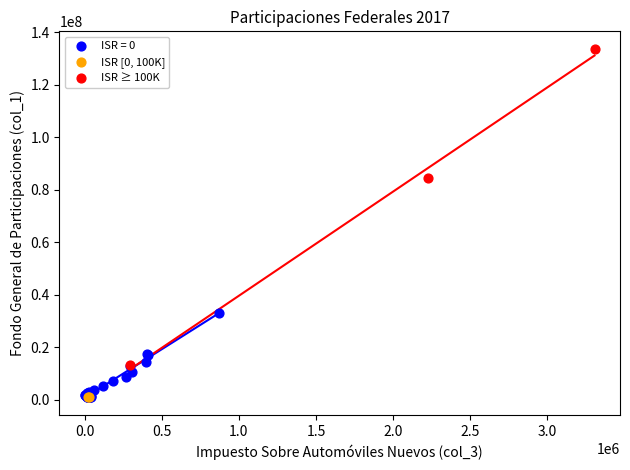

Which series has the largest Y range (max minus min)?

ISR ≥ 100K